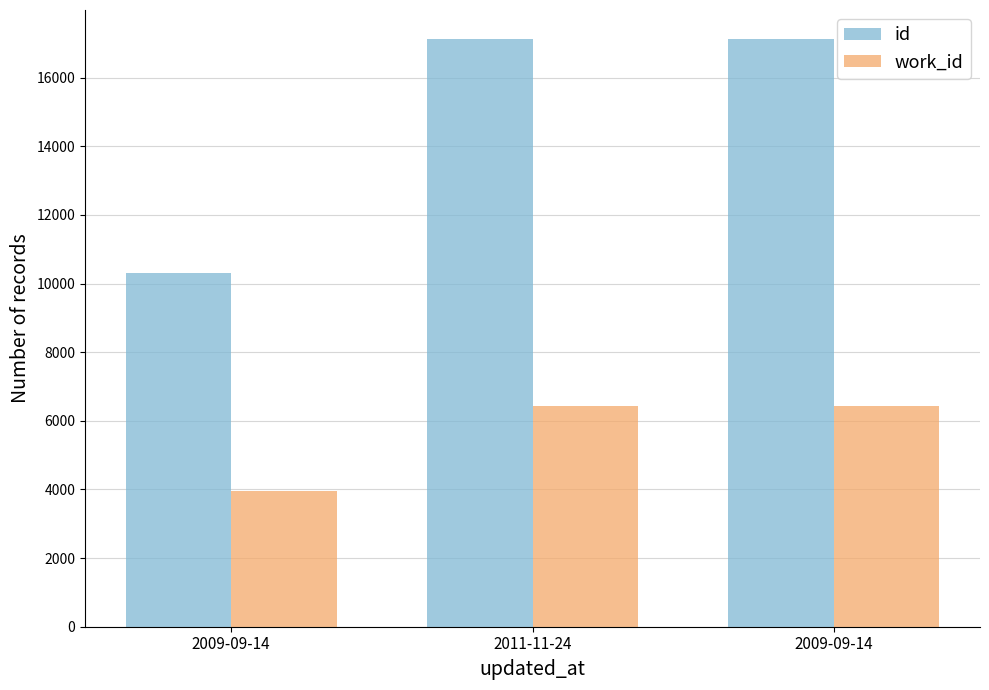

What is the difference between the id values at 2009-09-14 and 2011-11-24?

2